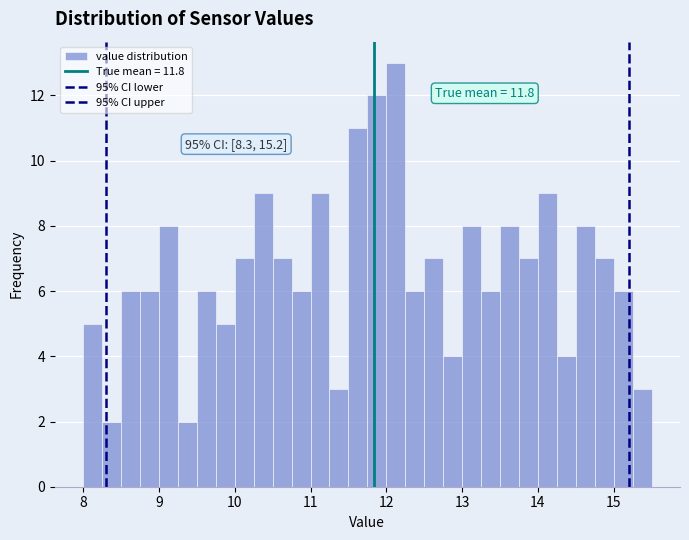

Read against the x-axis, roughly where is the centre of the tallest bar?

12.1